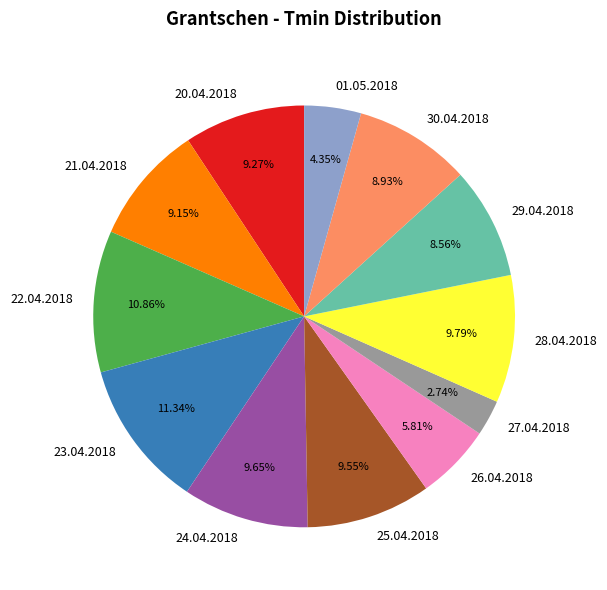

Does 01.05.2018 account for over 50% of the chart?

No